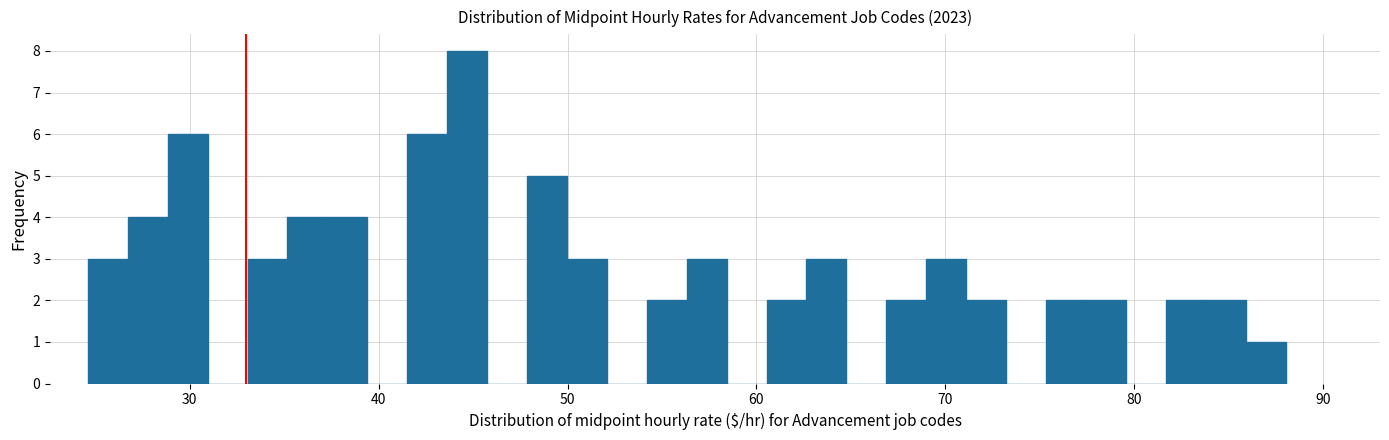

Around what value on the x-axis is the tallest bar? Give the approximate position of its centre, as read against the axis.

45